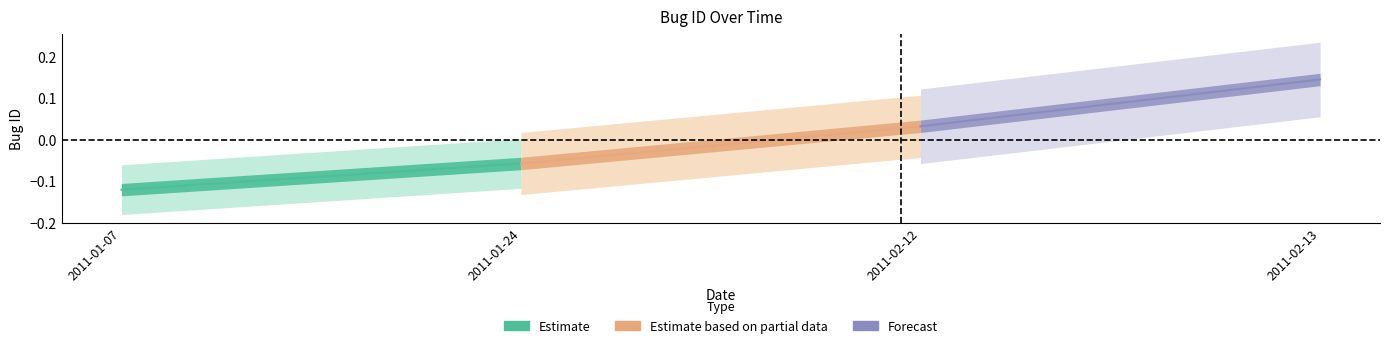

Rank the series by their maximum value, from highest to lowest.

Forecast, Estimate based on partial data, Estimate